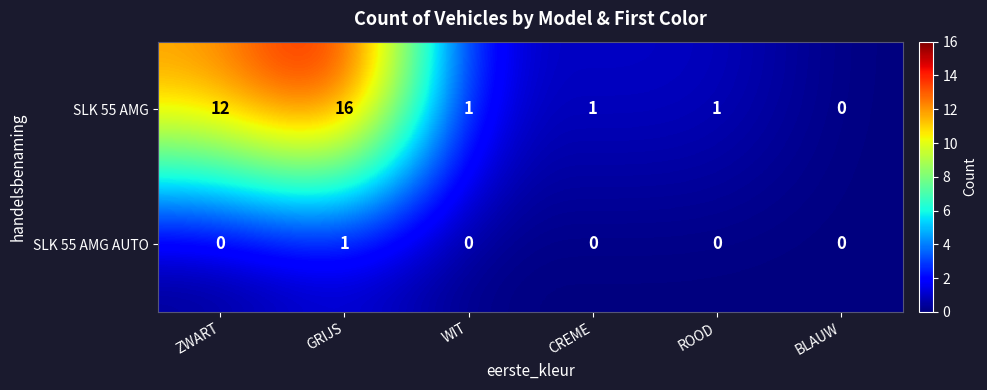

Which label corresponds to the largest value in the chart?

GRIJS